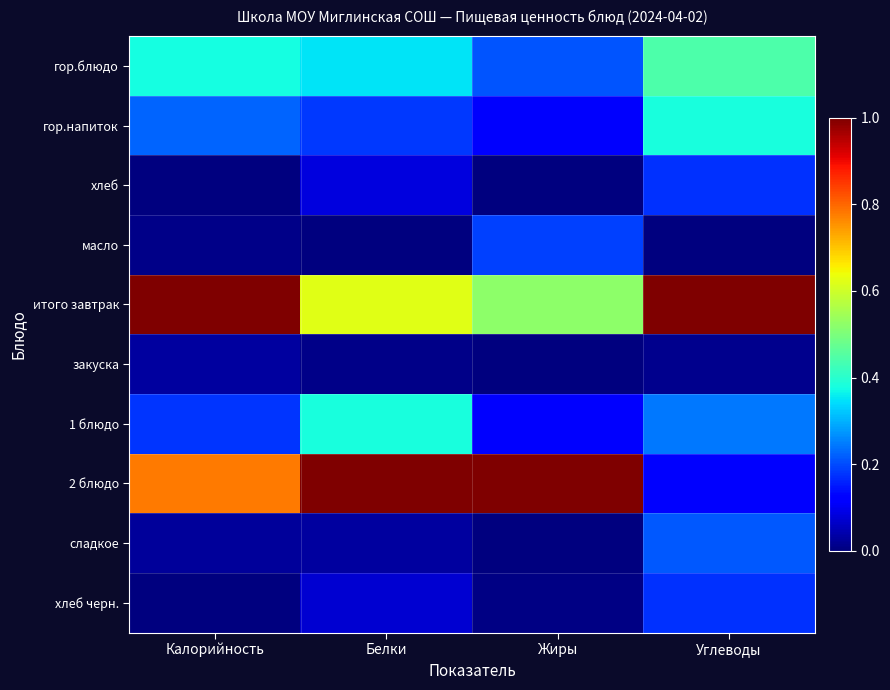

At which category does the chart reach its peak across all series?

Калорийность